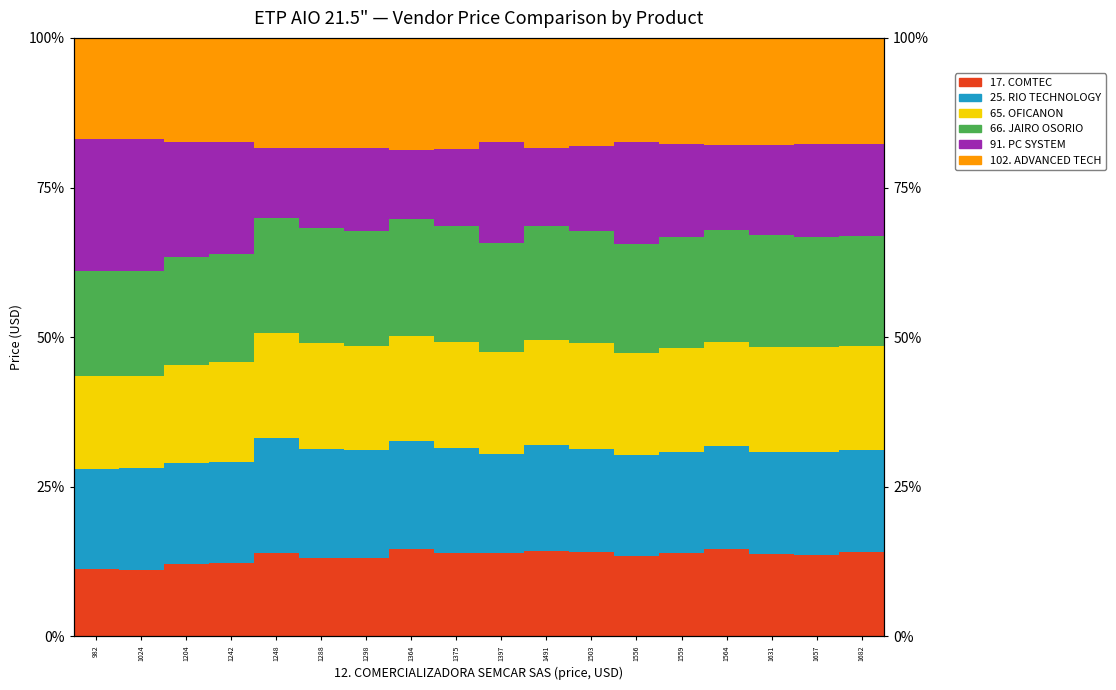

Which series changed the most between 1204 and 1364?

91. PC SYSTEM SAS